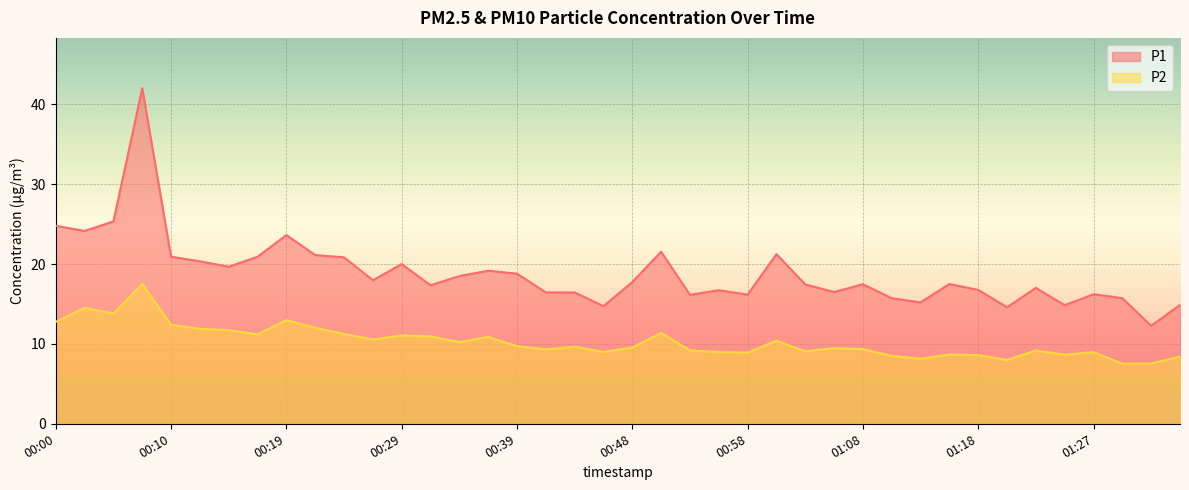

True or false: P2 and P1 intersect in this chart.

False